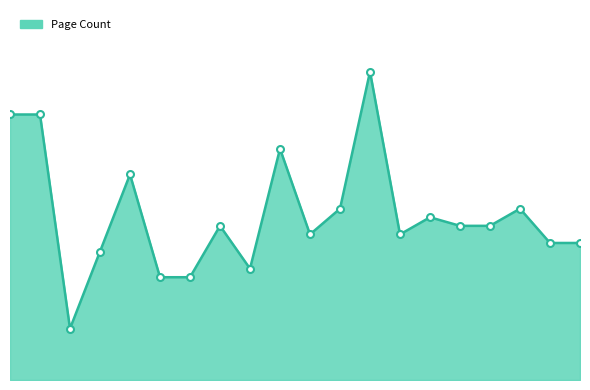

List the labels in order of value, smallest first.

2, 5, 6, 8, 3, 18, 19, 10, 13, 7, 15, 16, 14, 11, 17, 4, 9, 0, 1, 12